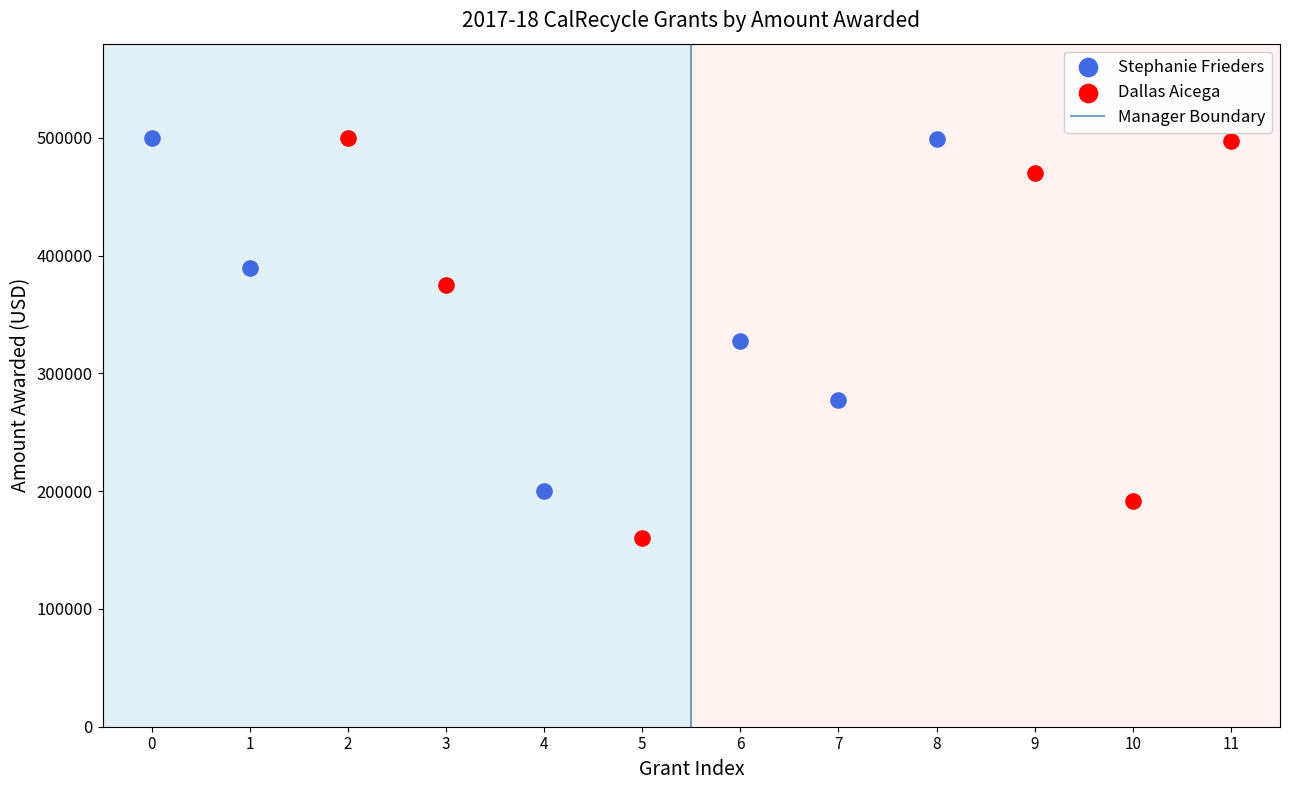

Which series reaches the minimum Y coordinate?

Dallas Aicega